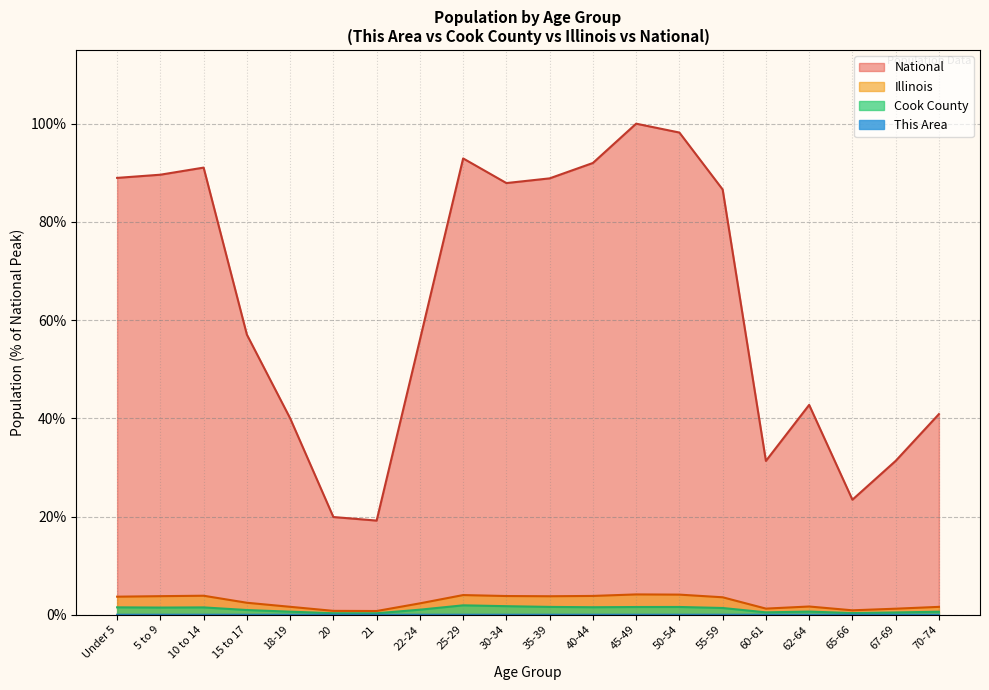

True or false: Illinois and This Area cross at least once.

False